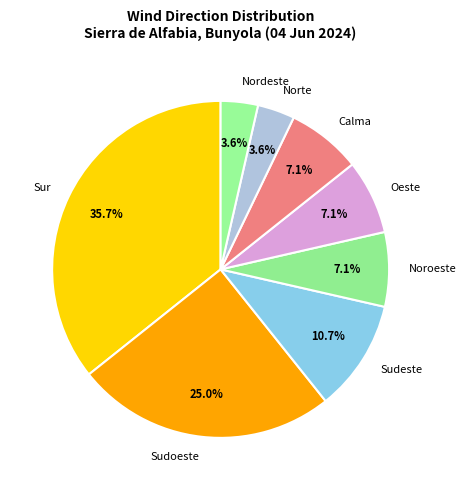

To the nearest percent, what is the combined percentage of Sur and Sudoeste?

61%